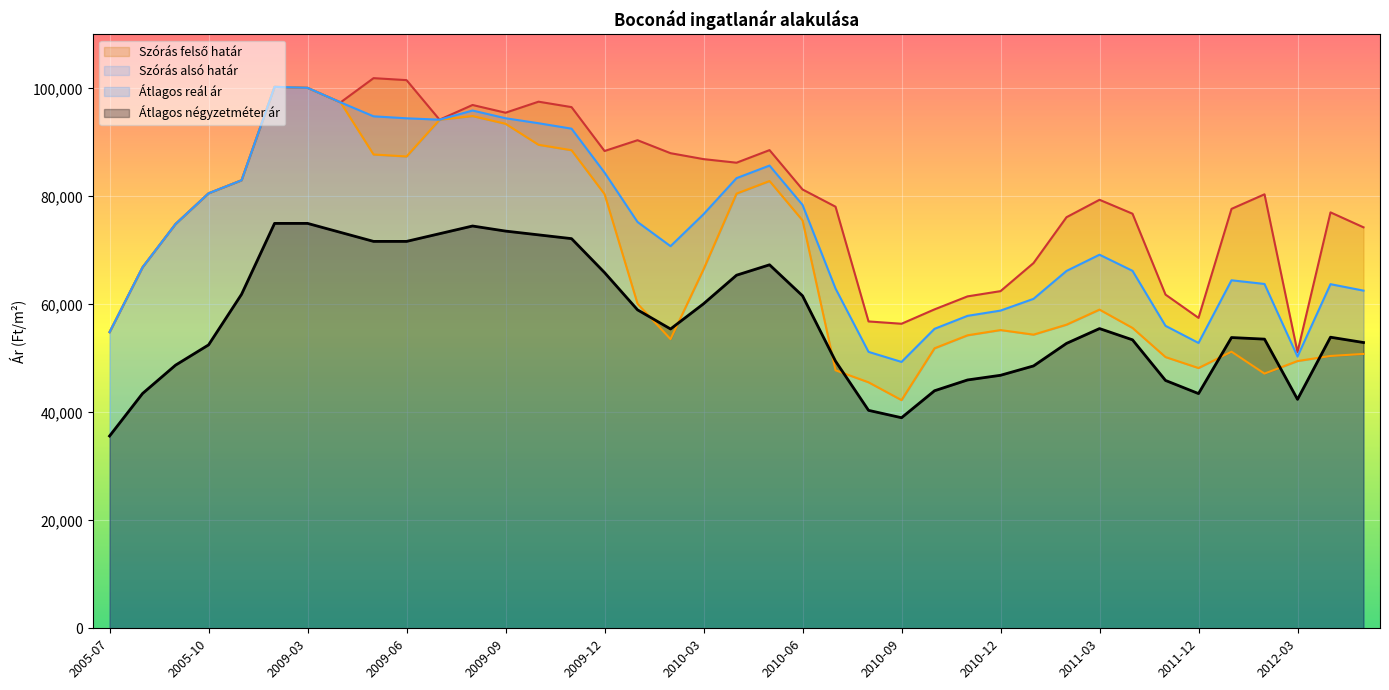

Is it true that Átlagos reál ár equals 70783 at 2010-02?

True